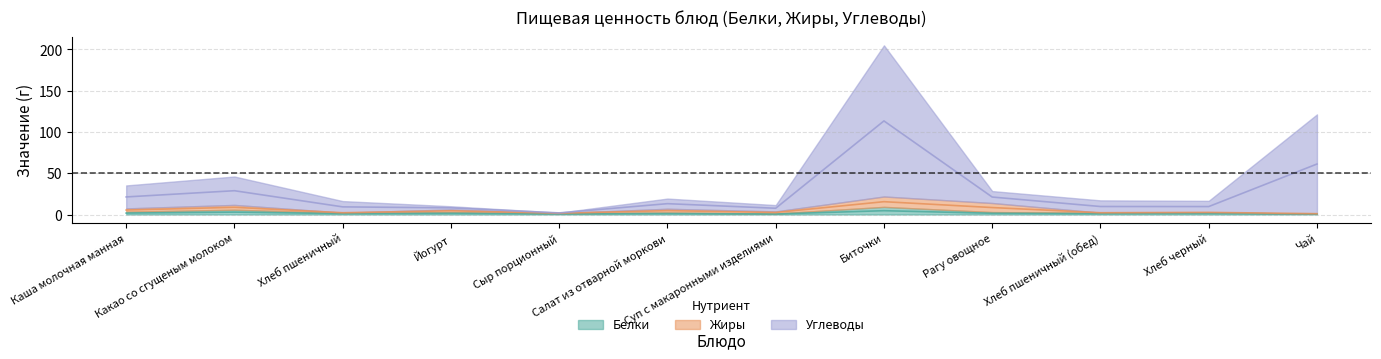

What is the value of the Белки point at the 4th from the left?

1.4